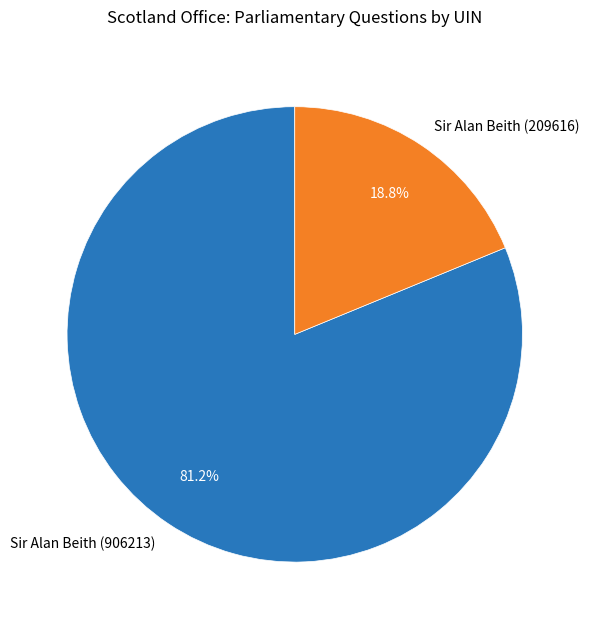

What is the smallest slice in the pie chart?

Sir Alan Beith (209616)